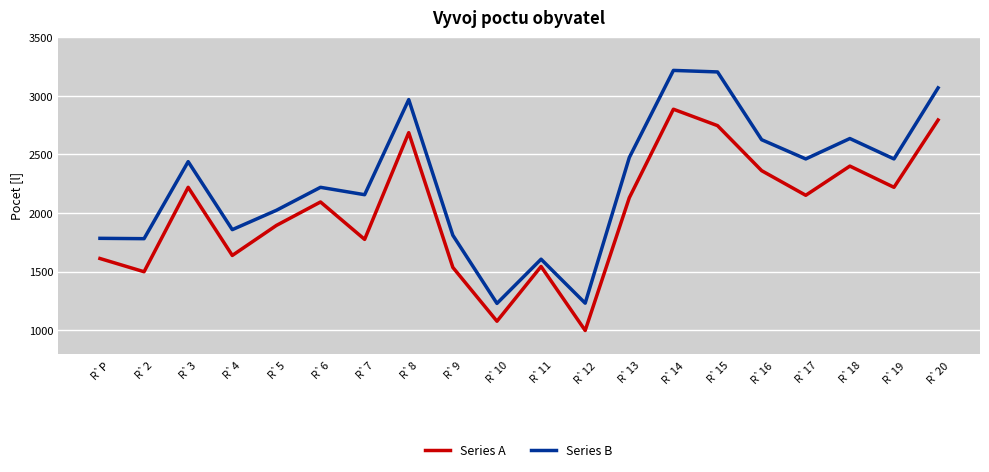

Which series has the widest spread of values?

Series B